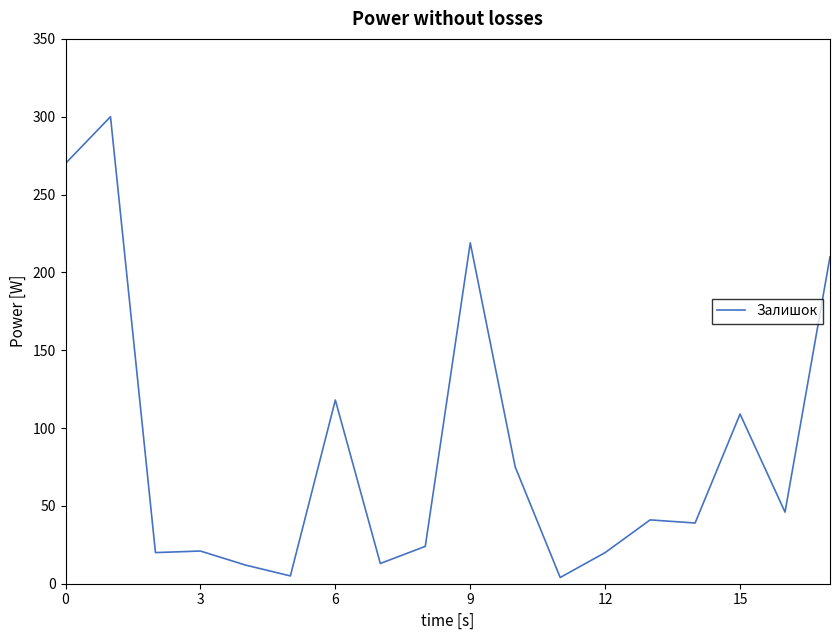

What is the maximum value shown in the chart?

300